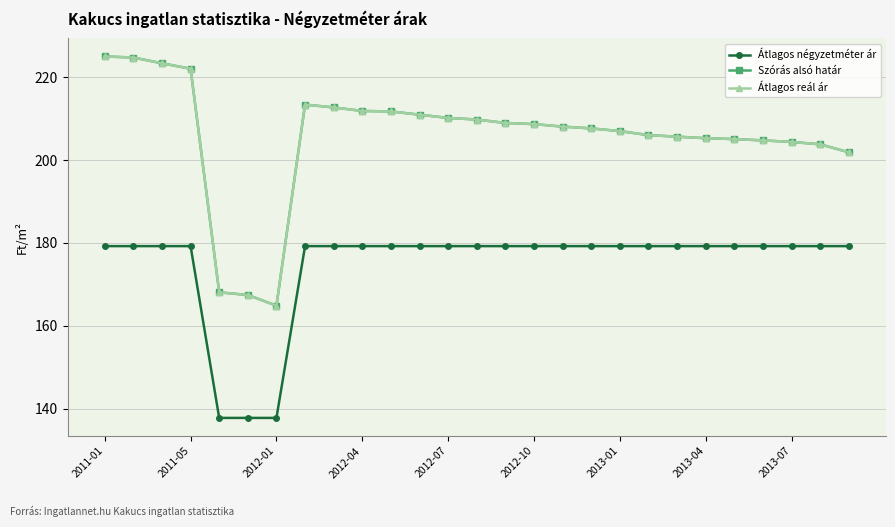

Rank the series by their maximum value, from highest to lowest.

Szórás alsó határ, Átlagos reál ár, Átlagos négyzetméter ár